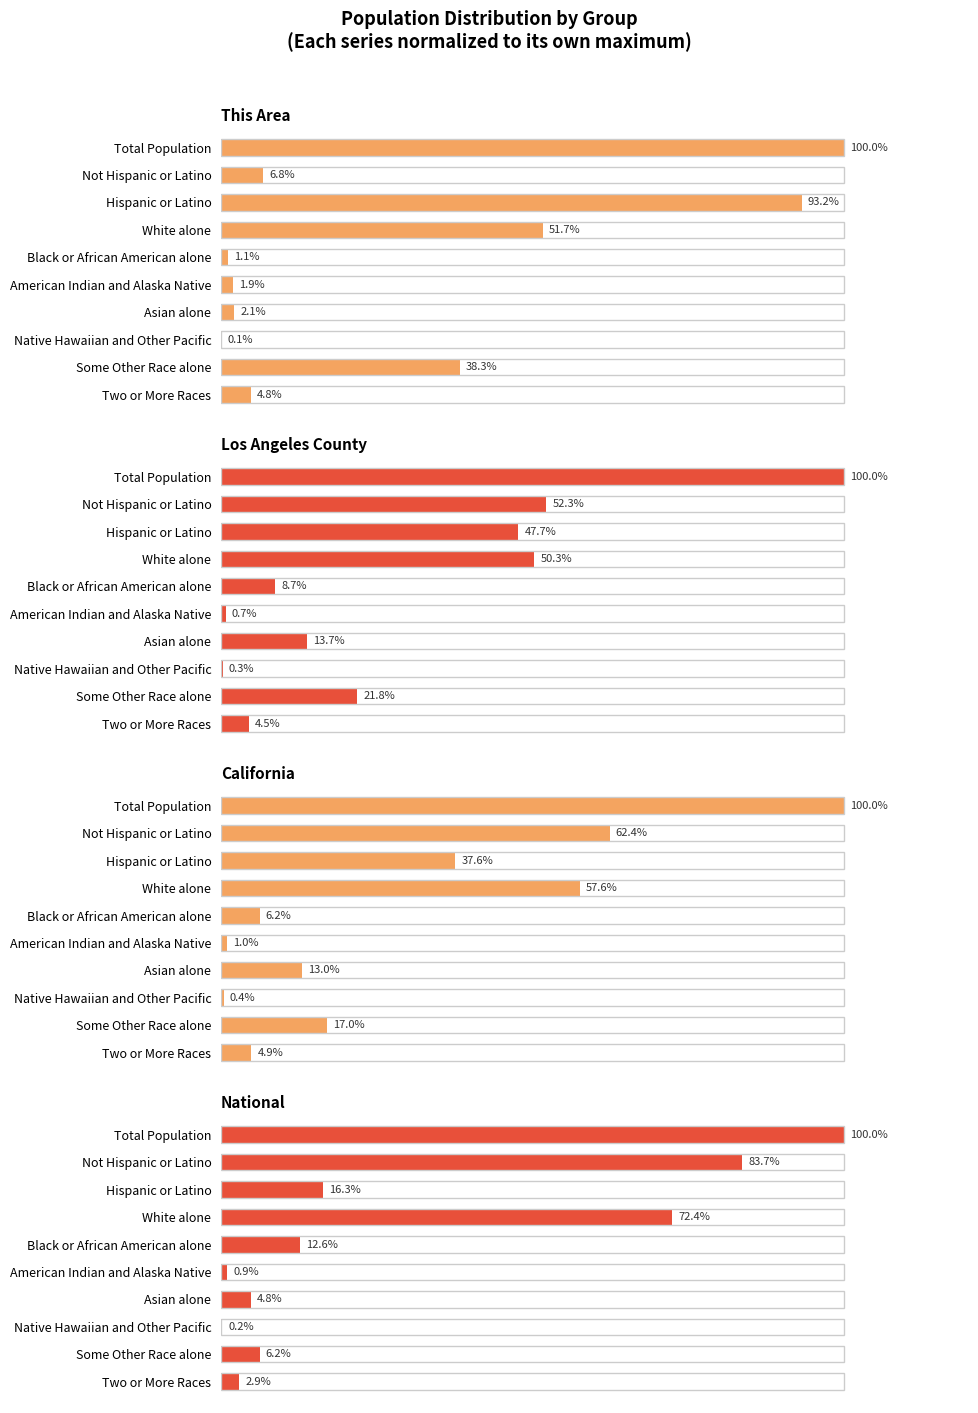

Reading left to right, transcribe all the data shown in this chart.

This Area: 0=100.0	1=6.8	2=93.2	3=51.7	4=1.1	5=1.9	6=2.1	7=0.1	8=38.3	9=4.8
Los Angeles County: 0=100.0	1=52.3	2=47.7	3=50.3	4=8.7	5=0.7	6=13.7	7=0.3	8=21.8	9=4.5
California: 0=100.0	1=62.4	2=37.6	3=57.6	4=6.2	5=1.0	6=13.0	7=0.4	8=17.0	9=4.9
National: 0=100.0	1=83.7	2=16.3	3=72.4	4=12.6	5=0.9	6=4.8	7=0.2	8=6.2	9=2.9